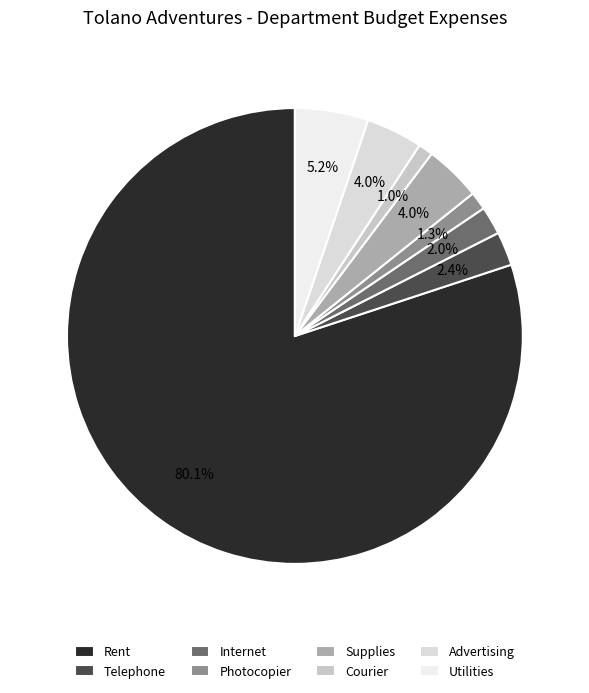

The Advertising slice represents 1% of the pie. True or false?

False